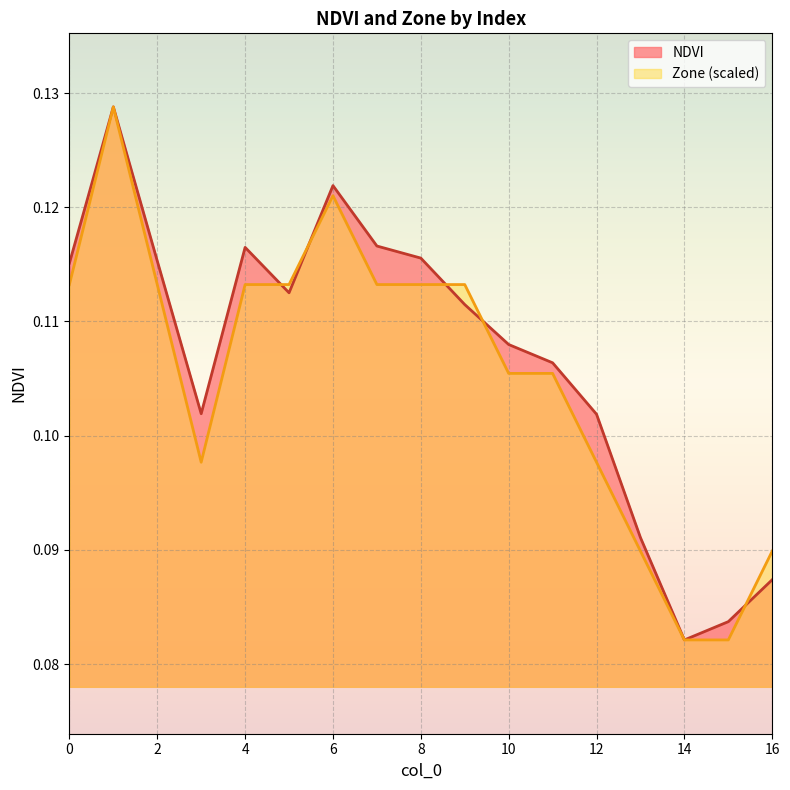

Does the chart display data point markers on the line(s)?

No